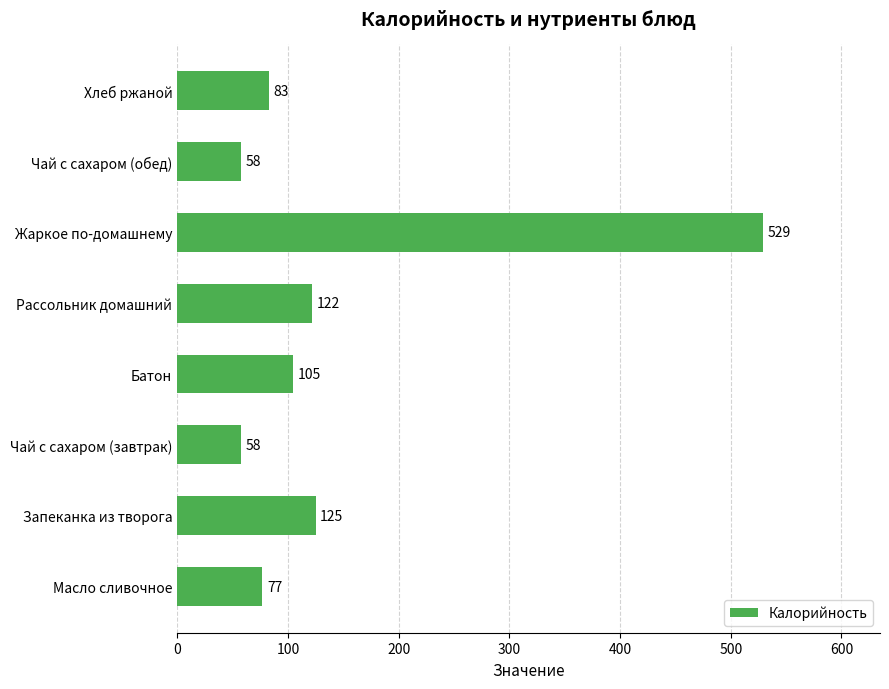

What is the minimum value shown in the chart?

58